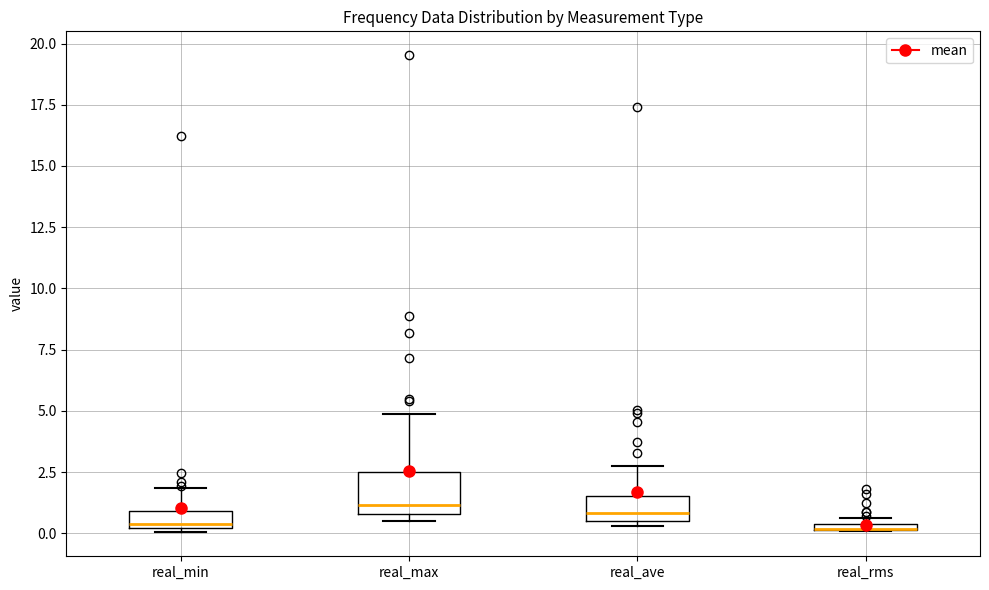

Comparing the boxes themselves (not the whiskers), which one is the tallest?

real_max